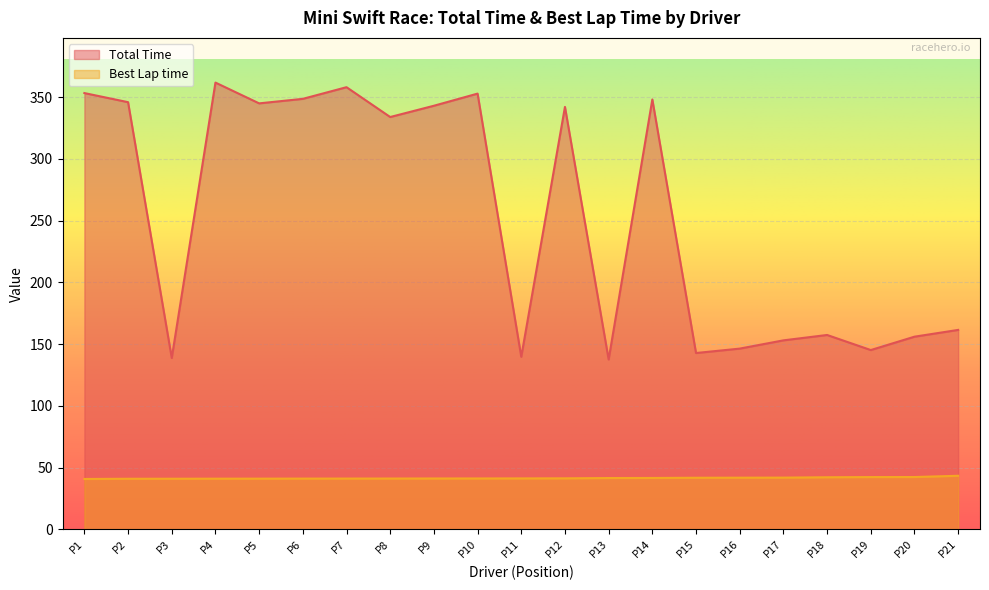

Which series has the largest total across all categories?

Total Time